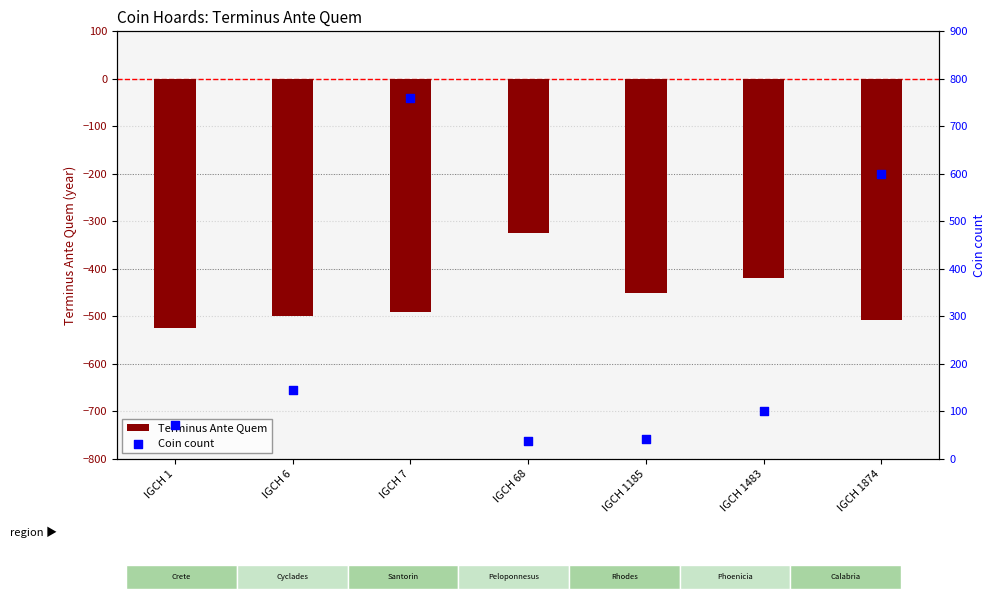

Is the value of Terminus Ante Quem at IGCH 1185 greater than the value of Coin count at IGCH 1?

No